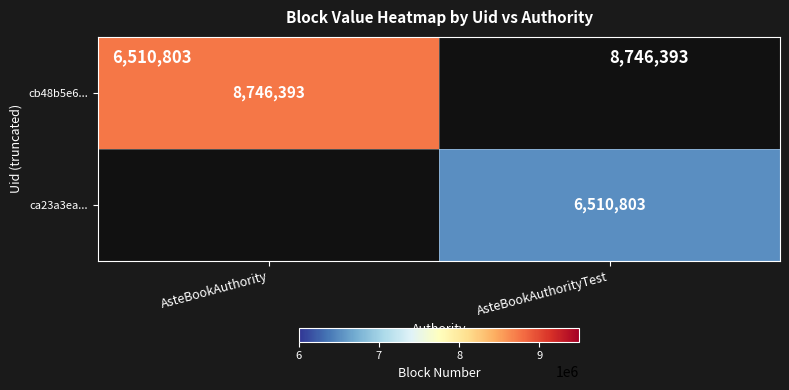

The ca23a3ea... series shows 9903700.2 at AsteBookAuthorityTest. True or false?

False